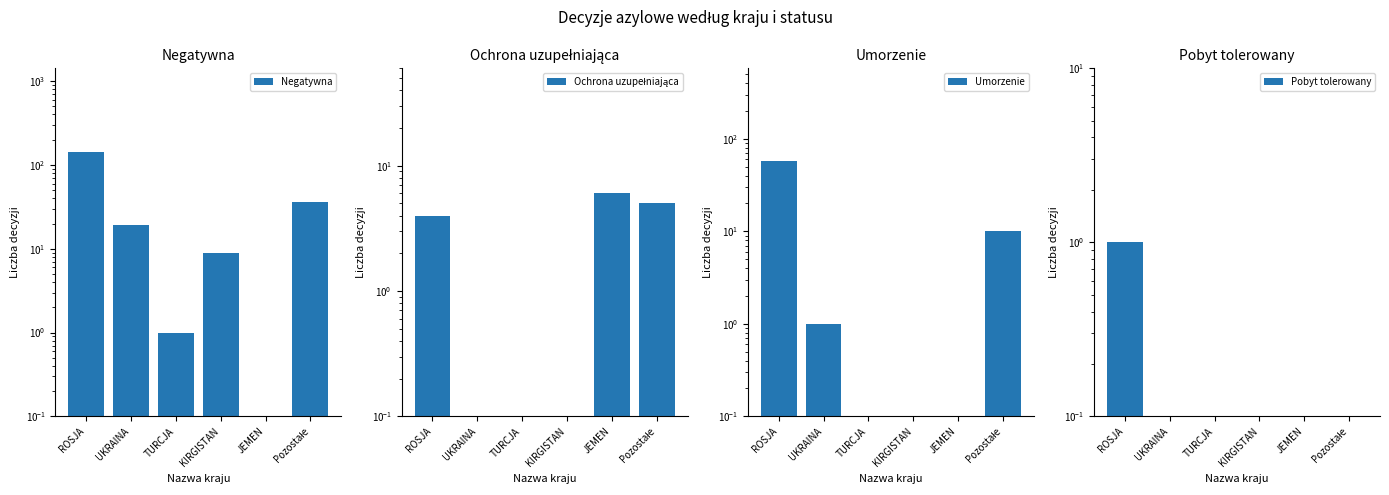

How many values in the Ochrona uzupełniająca series are below 4?

3